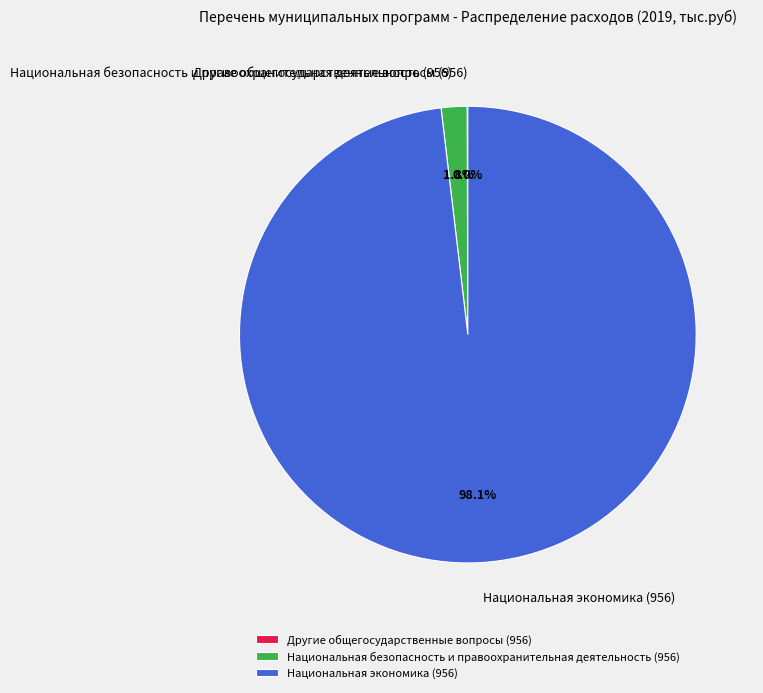

What percentage is the Национальная безопасность и правоохранительная деятельность (956) slice, to the nearest percent?

2%